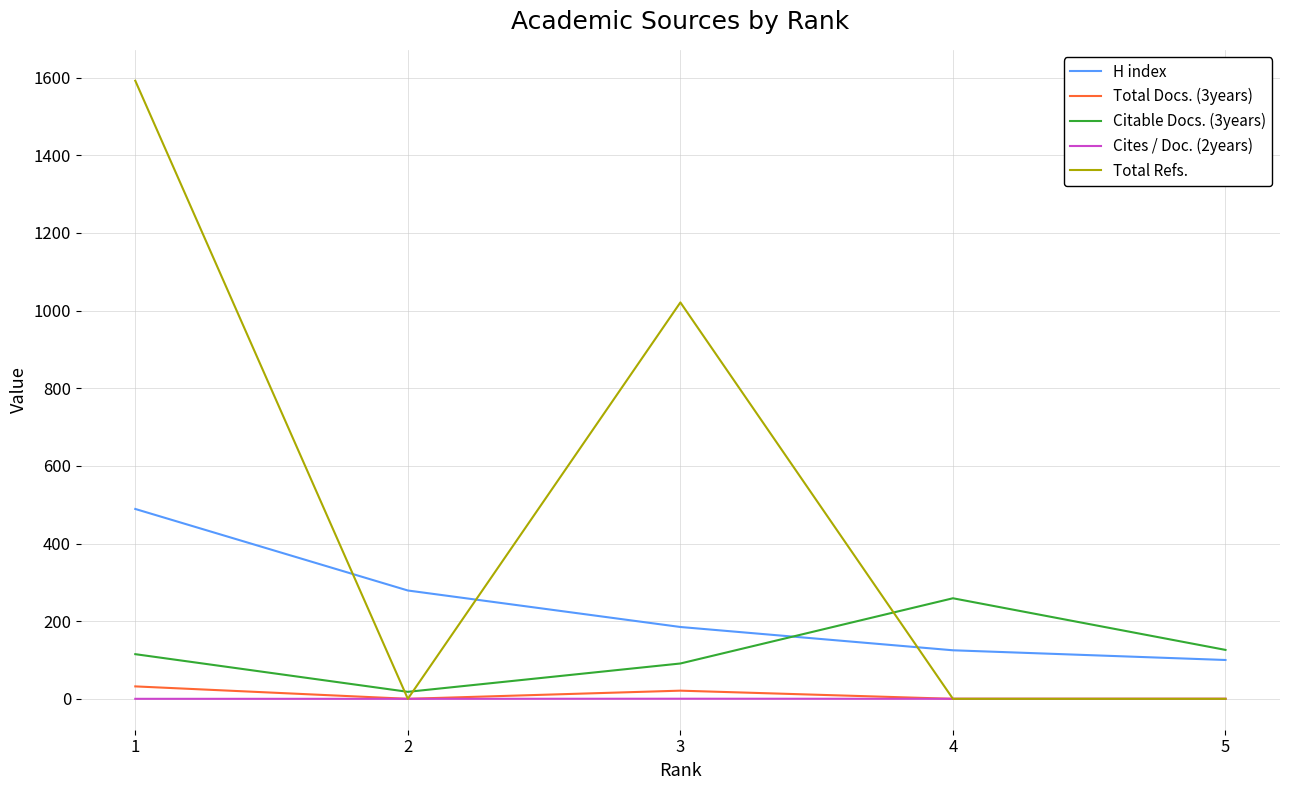

Where do Total Refs. and Citable Docs. (3years) first cross each other?

1 and 2